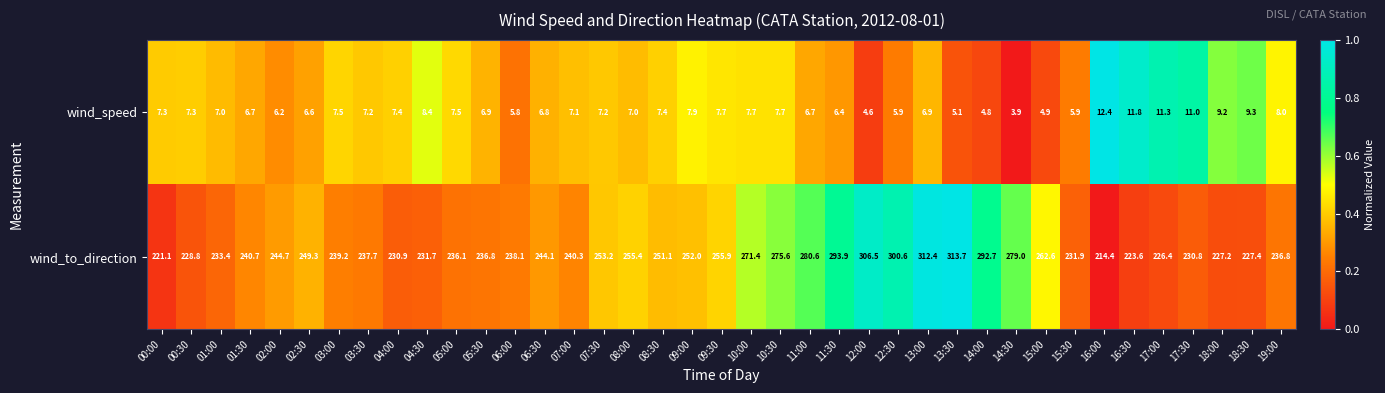

Rank the series by their average value, from highest to lowest.

wind_to_direction, wind_speed